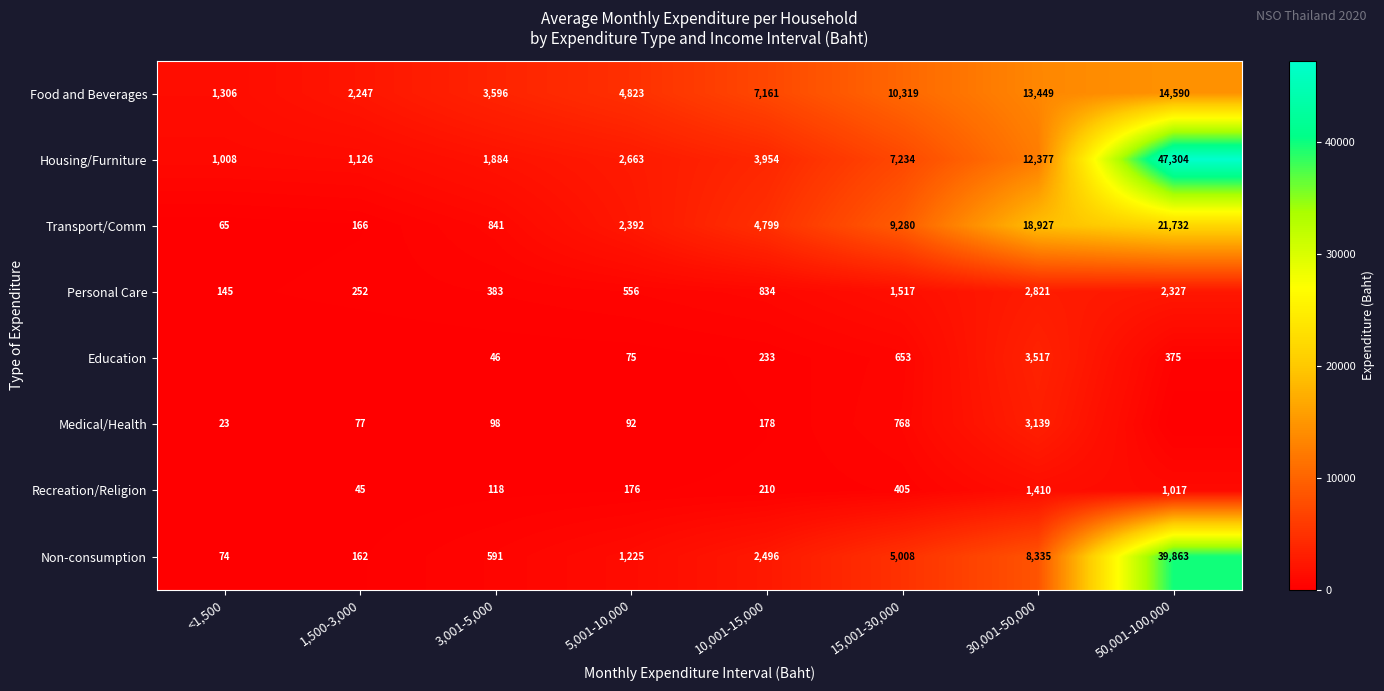

What is the lowest value of the Food and Beverages series?

1306